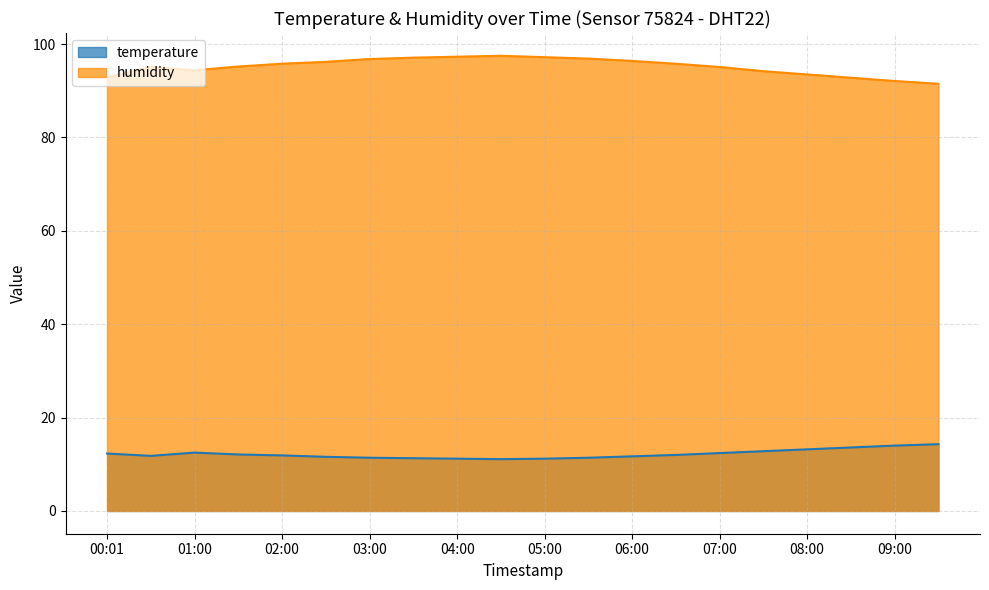

True or false: humidity and temperature cross at least once.

False